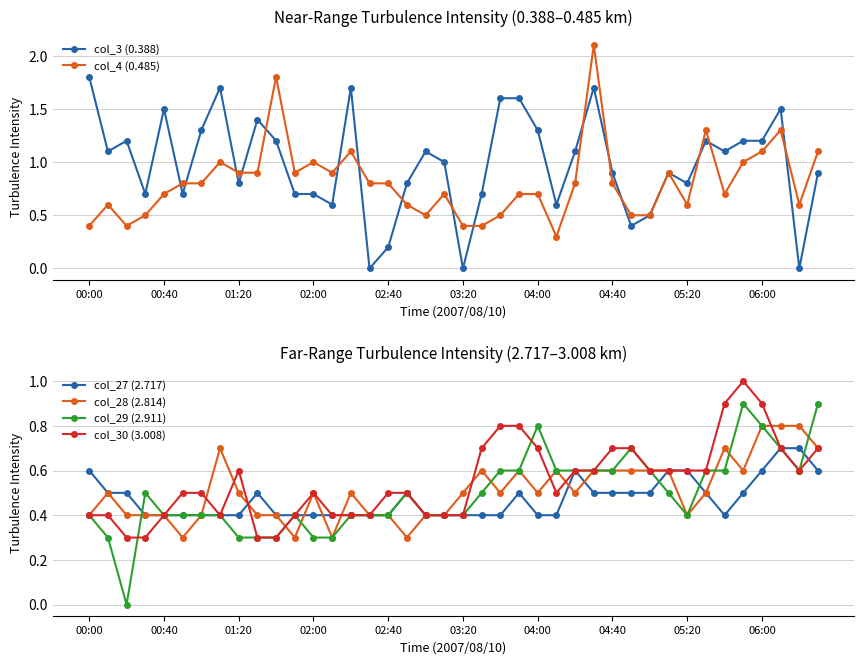

Which series has the largest range (max minus min)?

col_3 (0.388)